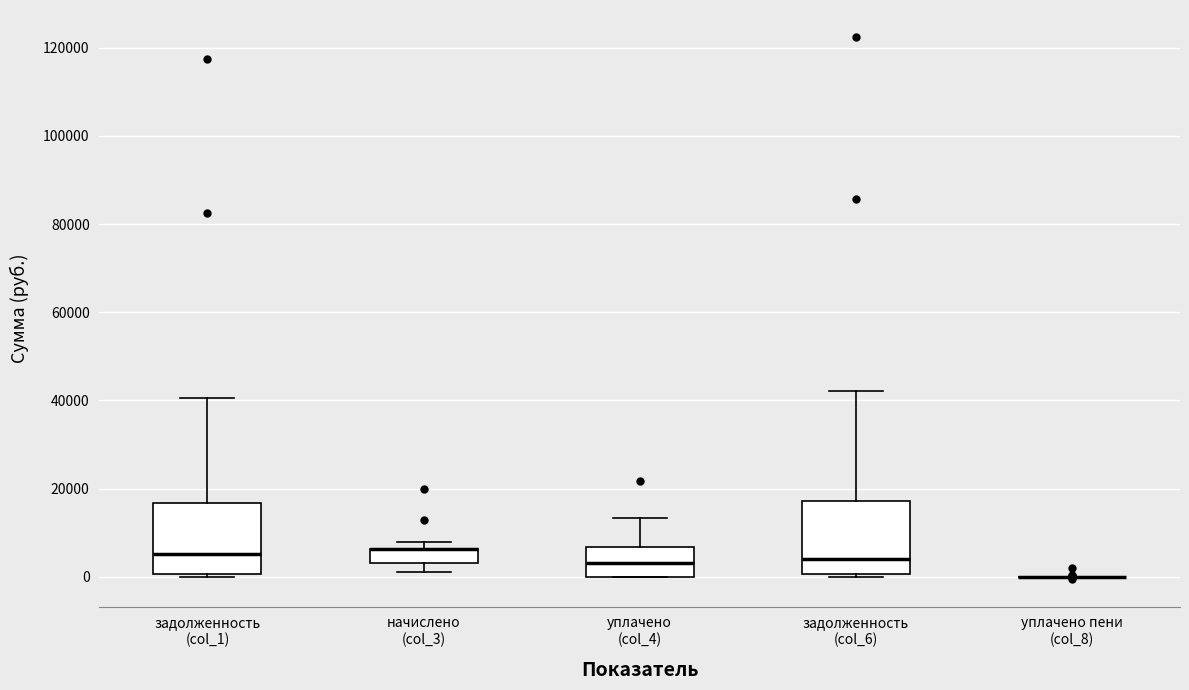

Reading left to right, transcribe this box plot: for each box, give where its median line is, the range the box spans, and where its two whiskers end, as read against the y-axis. The values are not printed on the chart, so give them approximately, as read against the axis.

задолженность (col_1): median 6000, box 0 to 16000, whiskers 0 to 40000
начислено (col_3): median 6000 (drawn on the box's upper edge), box 4000 to 6000, whiskers 2000 to 8000
уплачено (col_4): median 4000, box 0 to 6000, whiskers 0 to 14000
задолженность (col_6): median 4000, box 0 to 18000, whiskers 0 to 42000
уплачено пени (col_8): box collapsed to a line at 0, whiskers 0 to 0